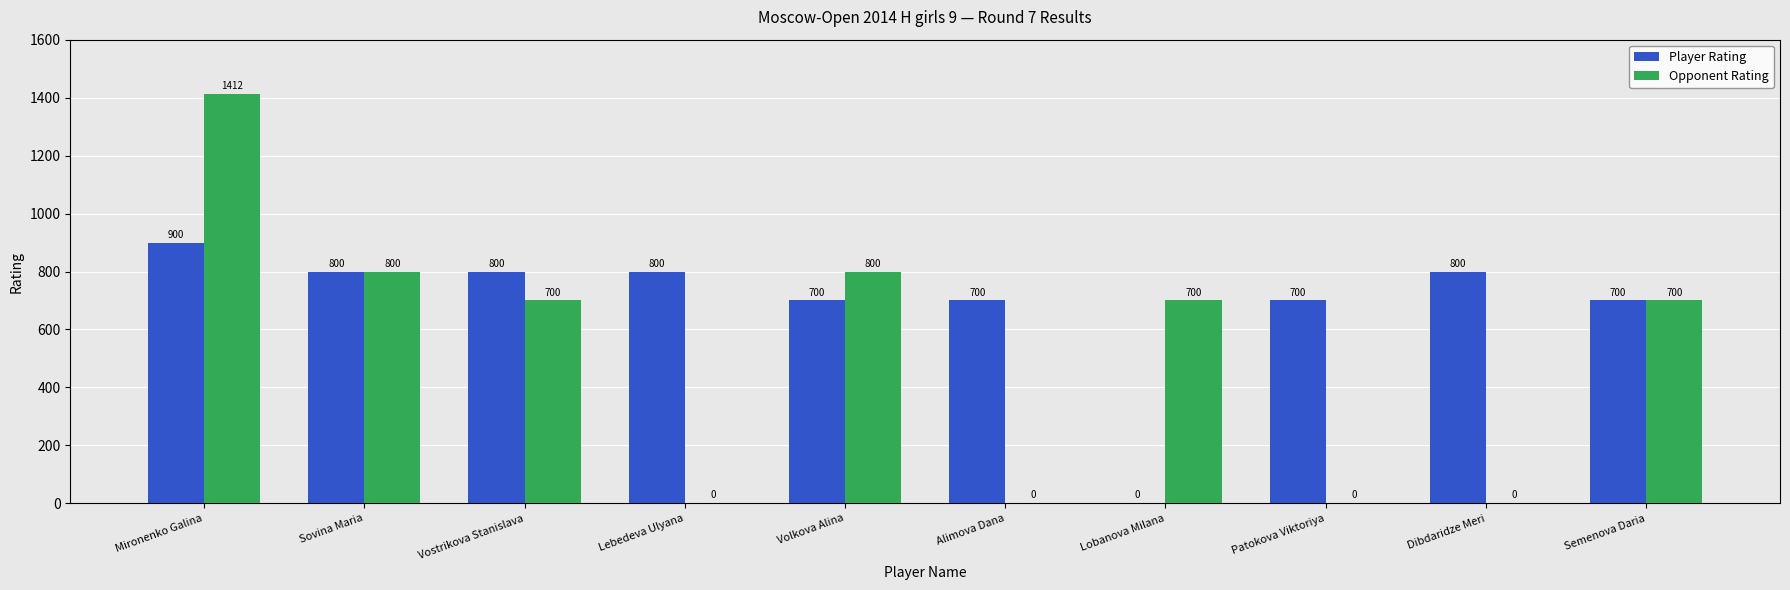

Reading left to right, list all the values displayed in this chart.

Player Rating: 900	800	800	800	700	700	0	700	800	700
Opponent Rating: 1412	800	700	0	800	0	700	0	0	700